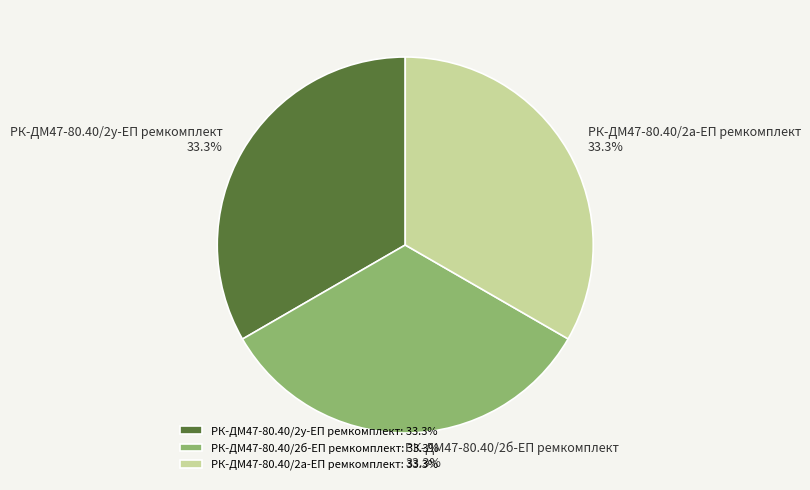

Count the number of slices in the pie.

3